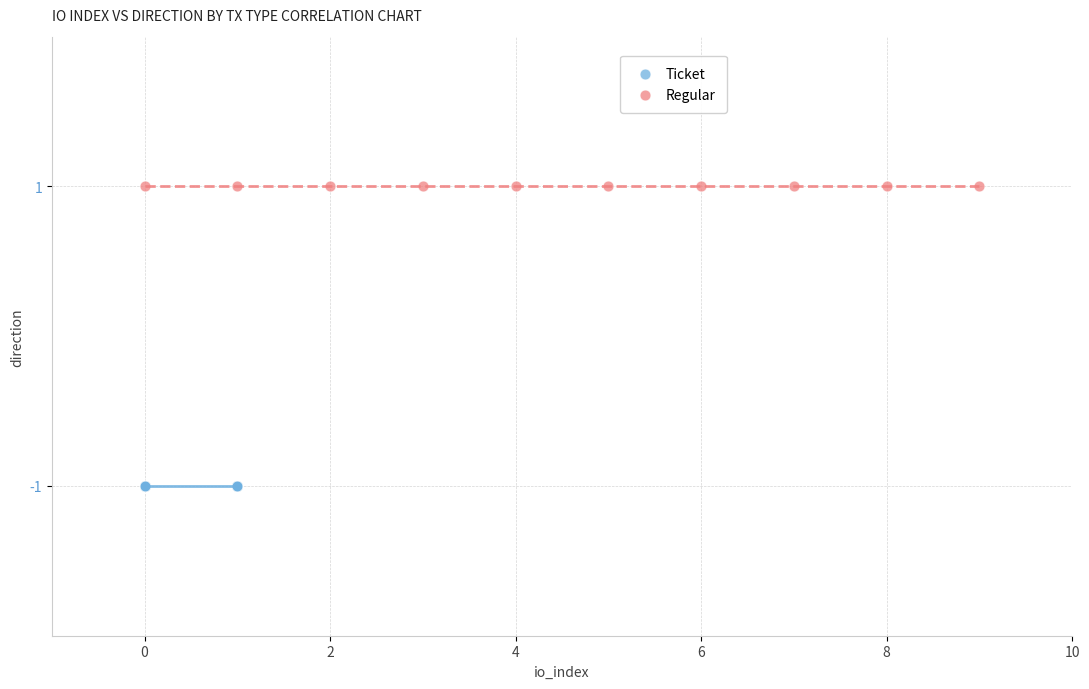

Which series contains the highest Y value?

Regular